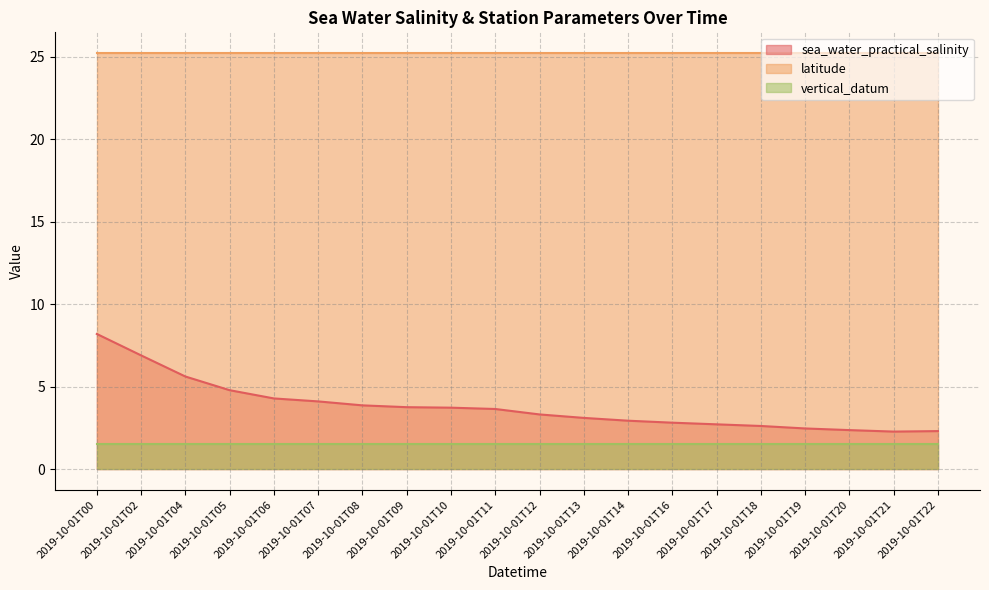

Reading left to right, list all the values displayed in this chart.

sea_water_practical_salinity: 8.2	6.9	5.6	4.8	4.3	4.1	3.9	3.8	3.7	3.6	3.3	3.1	2.9	2.8	2.7	2.6	2.5	2.4	2.3	2.3
latitude: 25.2	25.2	25.2	25.2	25.2	25.2	25.2	25.2	25.2	25.2	25.2	25.2	25.2	25.2	25.2	25.2	25.2	25.2	25.2	25.2
vertical_datum: 1.5	1.5	1.5	1.5	1.5	1.5	1.5	1.5	1.5	1.5	1.5	1.5	1.5	1.5	1.5	1.5	1.5	1.5	1.5	1.5